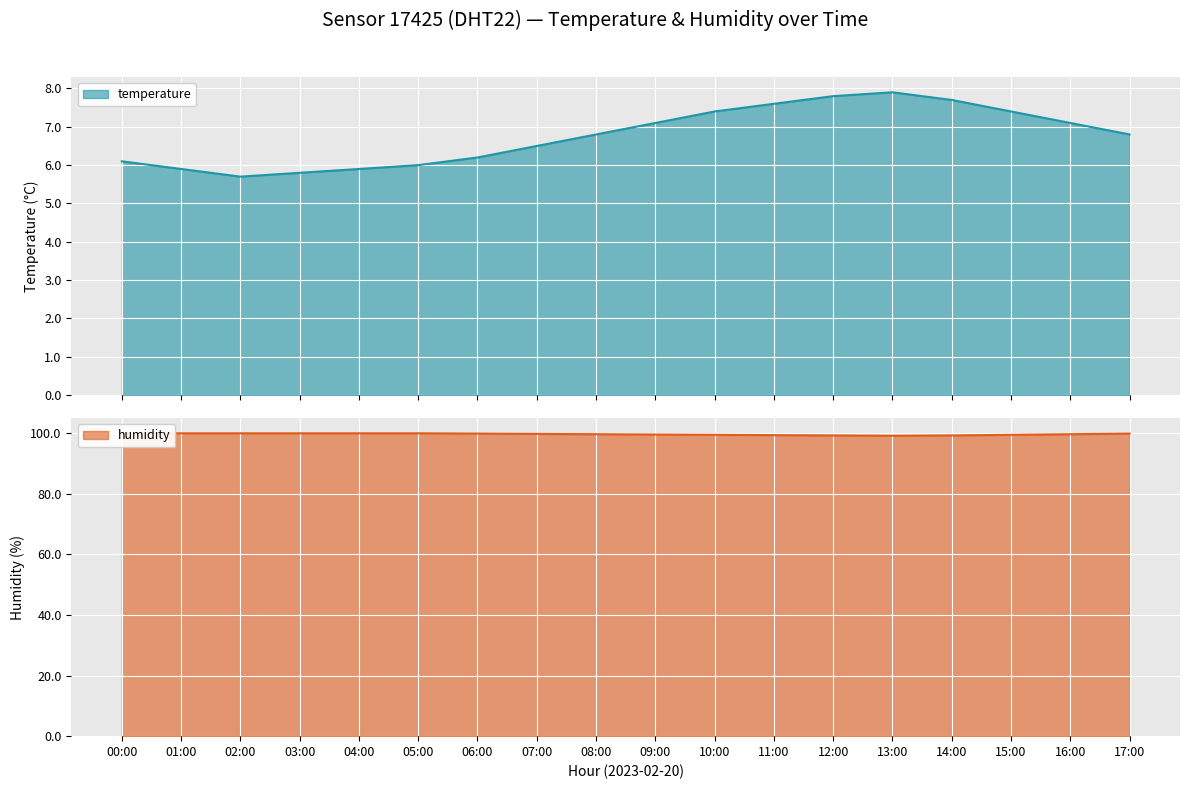

How many lines are shown in the chart?

2